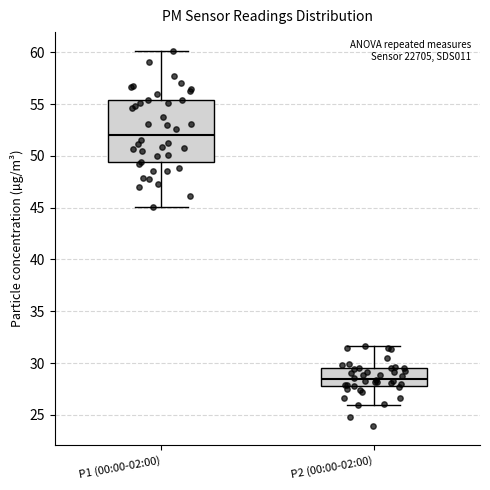

Reading left to right, transcribe this box plot: for each box, give where its median line is, the range the box spans, and where its two whiskers end, as read against the y-axis. The values are not printed on the chart, so give them approximately, as read against the axis.

P1 (00:00-02:00): median 52.0, box 49.5 to 55.5, whiskers 45.0 to 60.0
P2 (00:00-02:00): median 28.5, box 28.0 to 29.5, whiskers 26.0 to 31.5